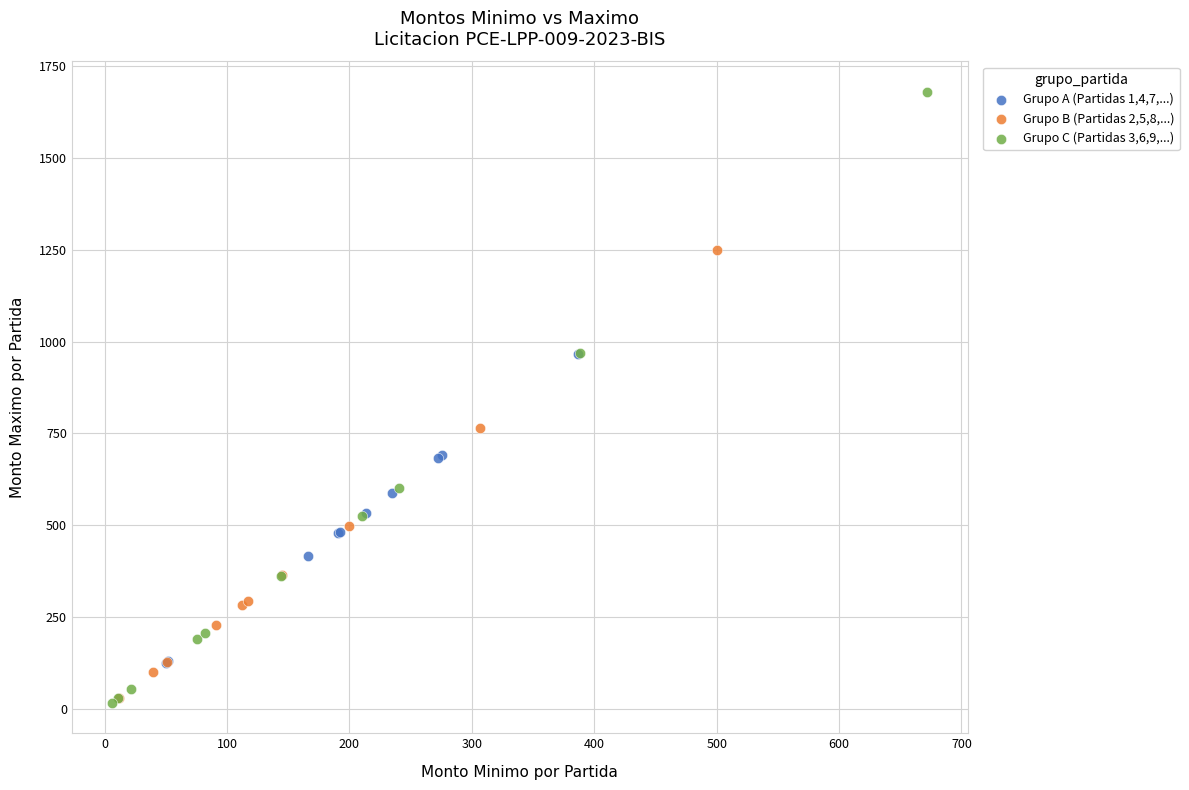

Which series has the widest spread of Y values?

Grupo C (Partidas 3,6,9,...)